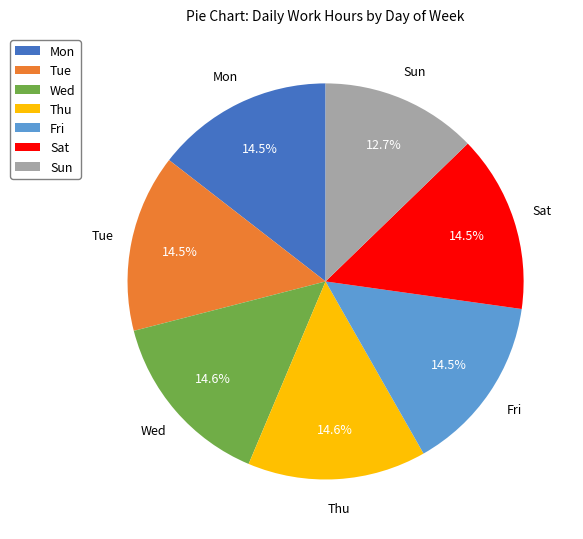

Approximately how many times larger is the value at Tue compared to Mon?

1.0